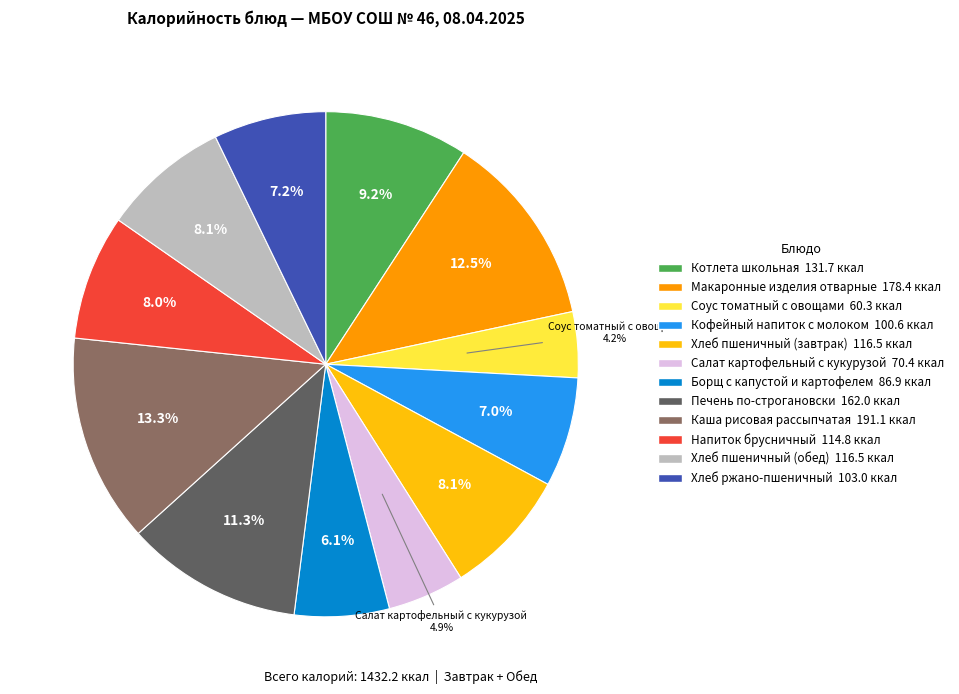

To the nearest percent, what percentage of the pie is Борщ с капустой и картофелем?

6%